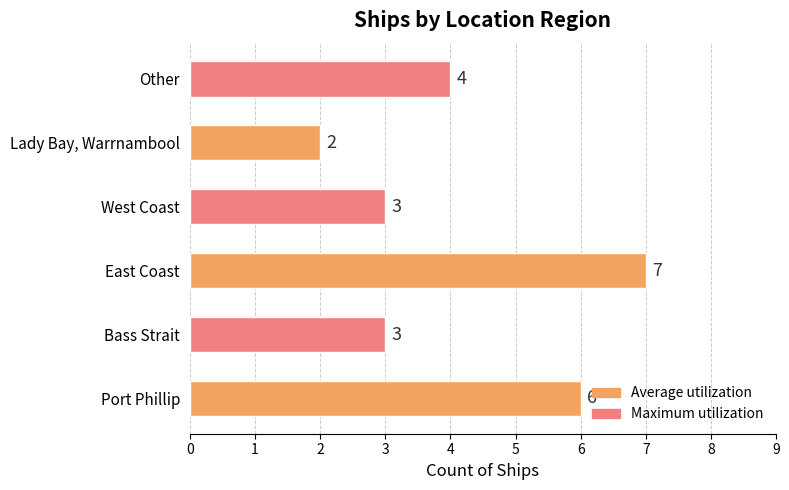

The value at East Coast is 12. True or false?

False